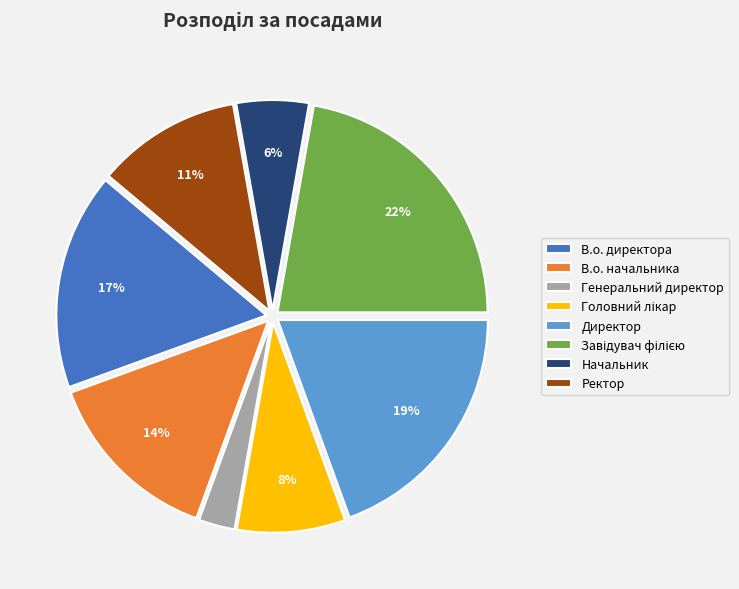

Which has a higher value, Ректор or Начальник?

Ректор